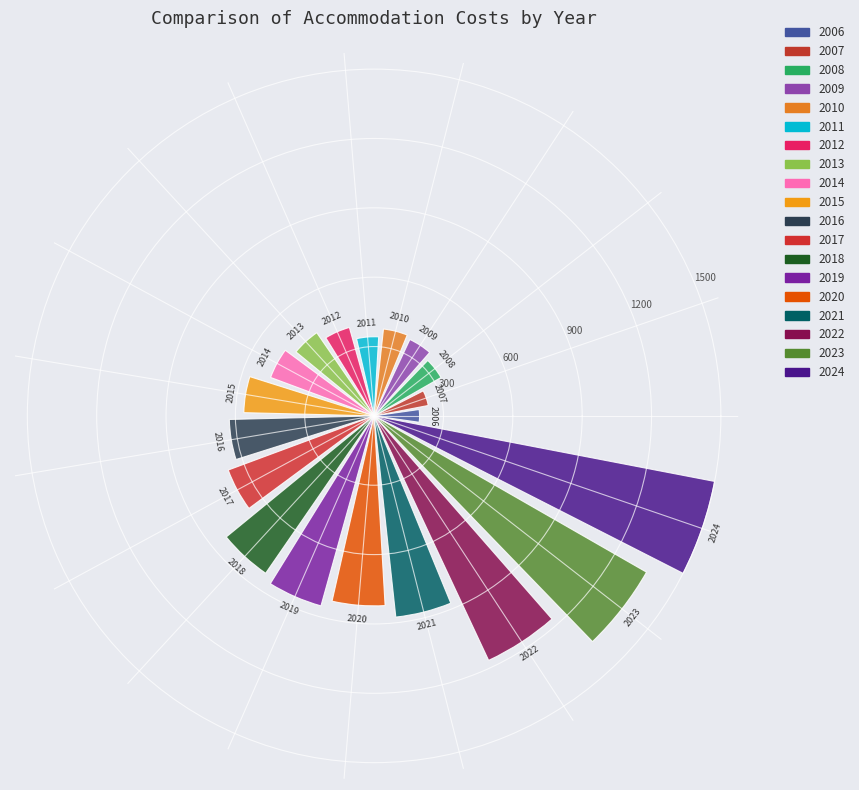

Does the chart contain any negative values?

No